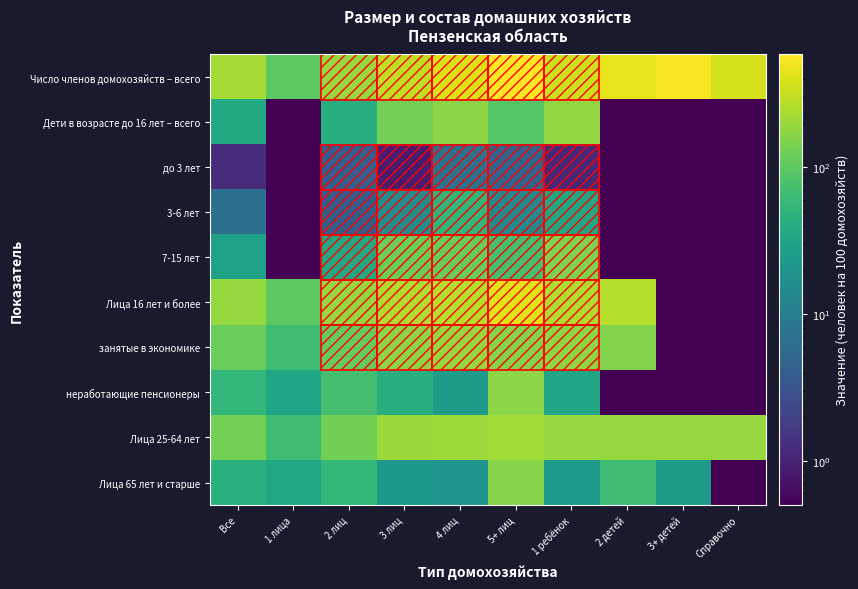

Reading right to left, extract all data points from this chart.

Число членов домохозяйств – всего: Справочно=373.1	3+ детей=540.7	2 детей=455.5	1 ребёнок=343.6	5+ лиц=588.2	4 лиц=400.0	3 лиц=295.7	2 лиц=199.2	1 лица=100.0	Все=228.3
Дети в возрасте до 16 лет – всего: Справочно=0.1	3+ детей=0.1	2 детей=0.1	1 ребёнок=185.2	5+ лиц=91.3	4 лиц=173.5	3 лиц=135.5	2 лиц=43.4	1 лица=0.1	Все=36.4
до 3 лет: Справочно=0.1	3+ детей=0.1	2 детей=0.1	1 ребёнок=1.1	5+ лиц=4.9	4 лиц=7.1	3 лиц=0.9	2 лиц=4.1	1 лица=0.1	Все=1.2
3-6 лет: Справочно=0.1	3+ детей=0.1	2 детей=0.1	1 ребёнок=33.5	5+ лиц=14.0	4 лиц=51.8	3 лиц=16.0	2 лиц=4.1	1 лица=0.1	Все=6.6
7-15 лет: Справочно=0.1	3+ детей=0.1	2 детей=0.1	1 ребёнок=150.6	5+ лиц=72.4	4 лиц=114.7	3 лиц=118.6	2 лиц=35.3	1 лица=0.1	Все=28.5
Лица 16 лет и более: Справочно=0.1	3+ детей=0.1	2 детей=270.3	1 ребёнок=252.3	5+ лиц=414.7	4 лиц=264.5	3 лиц=252.3	2 лиц=193.4	1 лица=100.0	Все=191.9
занятые в экономике: Справочно=0.1	3+ детей=0.1	2 детей=155.0	1 ребёнок=178.7	5+ лиц=157.5	4 лиц=193.8	3 лиц=173.3	2 лиц=111.5	1 лица=65.9	Все=118.5
неработающие пенсионеры: Справочно=0.1	3+ детей=0.1	2 детей=0.1	1 ребёнок=32.6	5+ лиц=171.4	4 лиц=24.0	3 лиц=43.7	2 лиц=73.7	1 лица=33.1	Все=53.8
Лица 25-64 лет: Справочно=200.0	3+ детей=191.0	2 детей=189.7	1 ребёнок=198.1	5+ лиц=219.2	4 лиц=209.4	3 лиц=201.3	2 лиц=130.2	1 лица=64.7	Все=133.7
Лица 65 лет и старше: Справочно=0.1	3+ детей=24.8	2 детей=65.8	1 ребёнок=22.9	5+ лиц=164.4	4 лиц=19.5	3 лиц=21.5	2 лиц=55.9	1 лица=34.0	Все=44.3